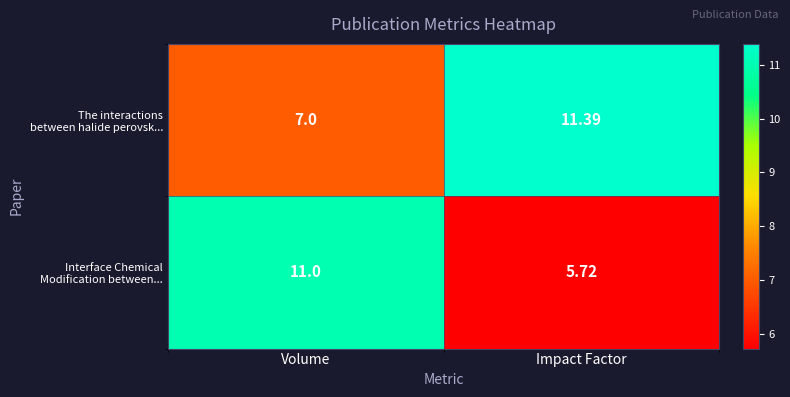

At which category is the sum across all series the highest?

Volume